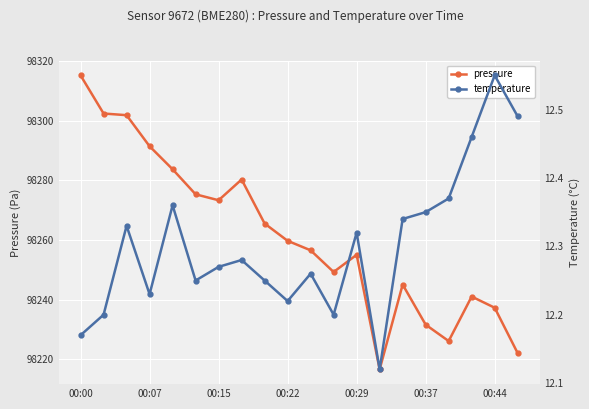

The value of pressure at 00:00 is 98315.3. True or false?

True